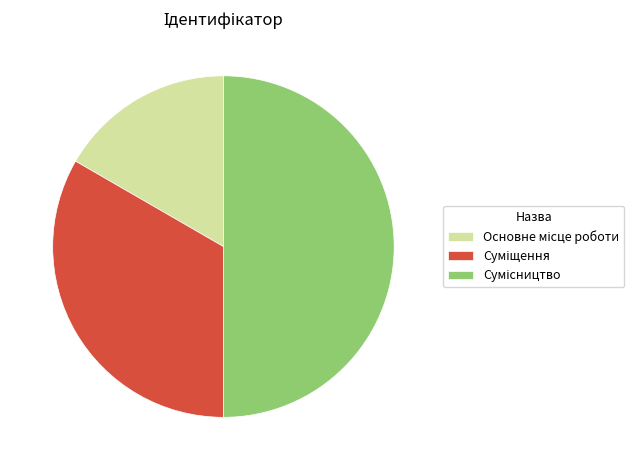

Count the number of slices in the pie.

3